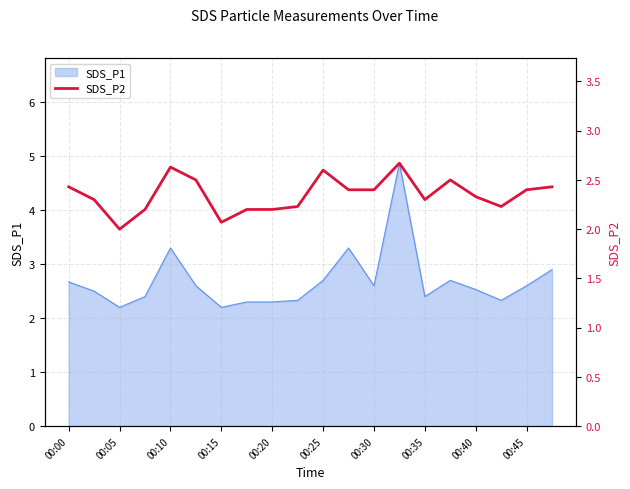

True or false: SDS_P1 has a value of 1.0 at 00:20.

False